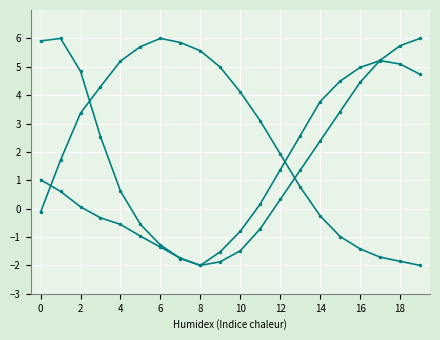

Reading right to left, transcribe all the data shown in this chart.

pressure: 4.7	5.1	5.2	5.0	4.5	3.8	2.6	1.4	0.2	-0.8	-1.5	-2.0	-1.8	-1.3	-0.6	0.6	2.5	4.8	6.0	5.9
humidity: -2.0	-1.9	-1.7	-1.4	-1.0	-0.3	0.8	1.9	3.1	4.1	5.0	5.6	5.9	6.0	5.7	5.2	4.3	3.4	1.7	-0.1
temperature: 6.0	5.7	5.2	4.5	3.4	2.4	1.4	0.3	-0.7	-1.5	-1.9	-2.0	-1.7	-1.4	-1.0	-0.6	-0.3	0.1	0.6	1.0